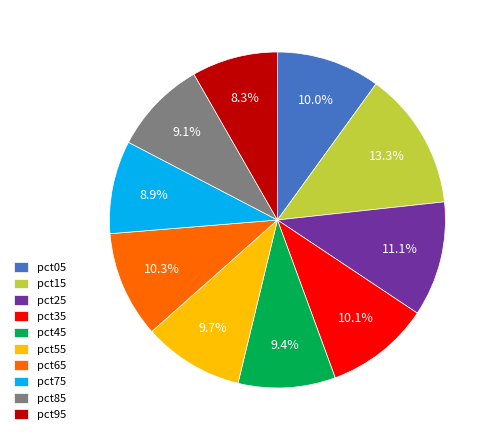

Count the number of slices in the pie.

10